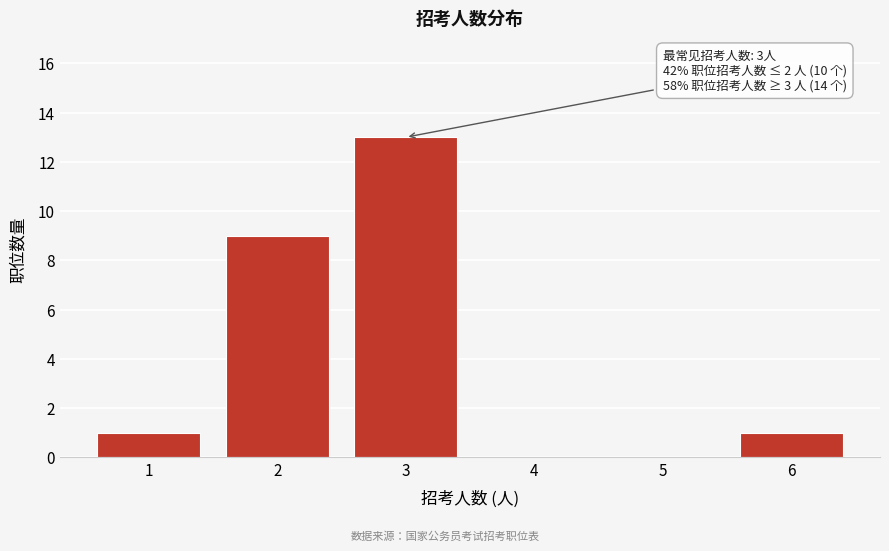

Reading left to right, transcribe all the data shown in this chart.

1=1	2=9	3=13	4=0	5=0	6=1